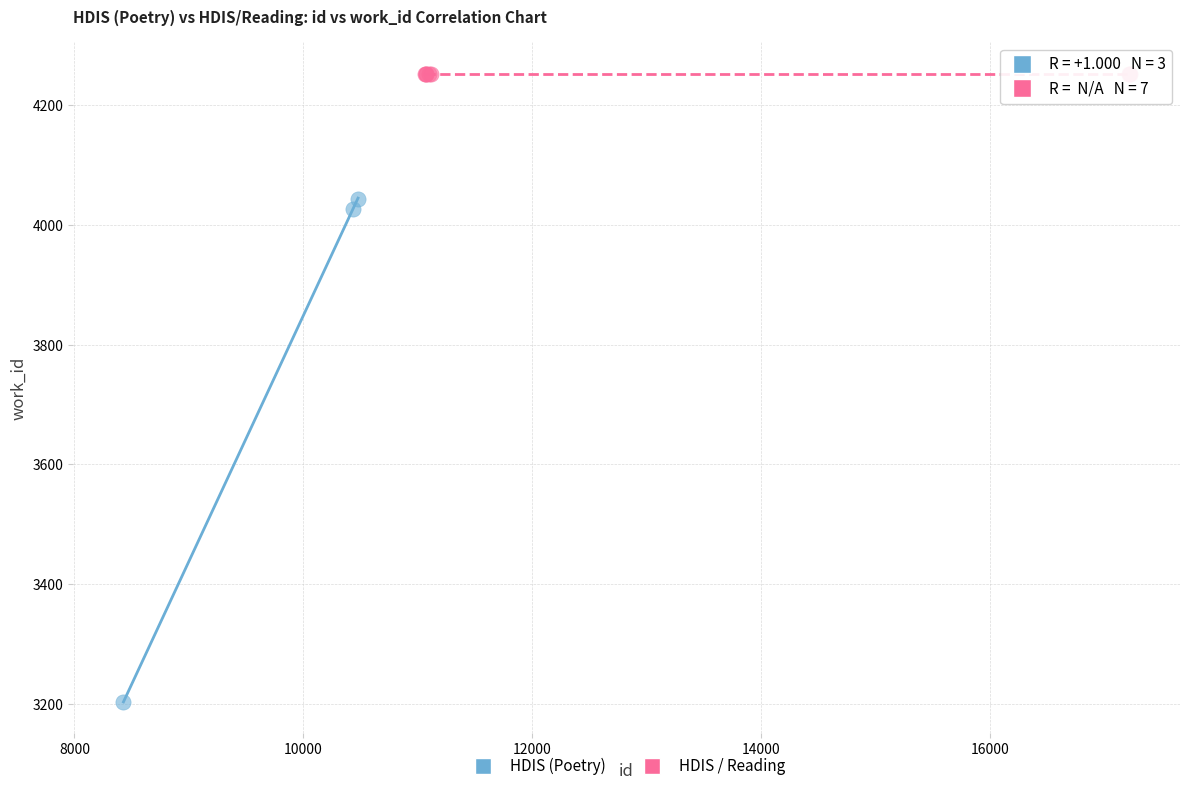

Which series contains the lowest Y value?

HDIS (Poetry)